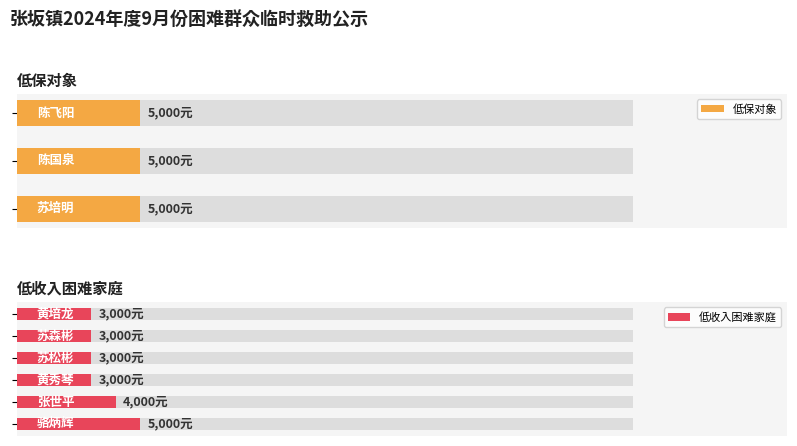

What is the maximum value shown in the chart?

5000